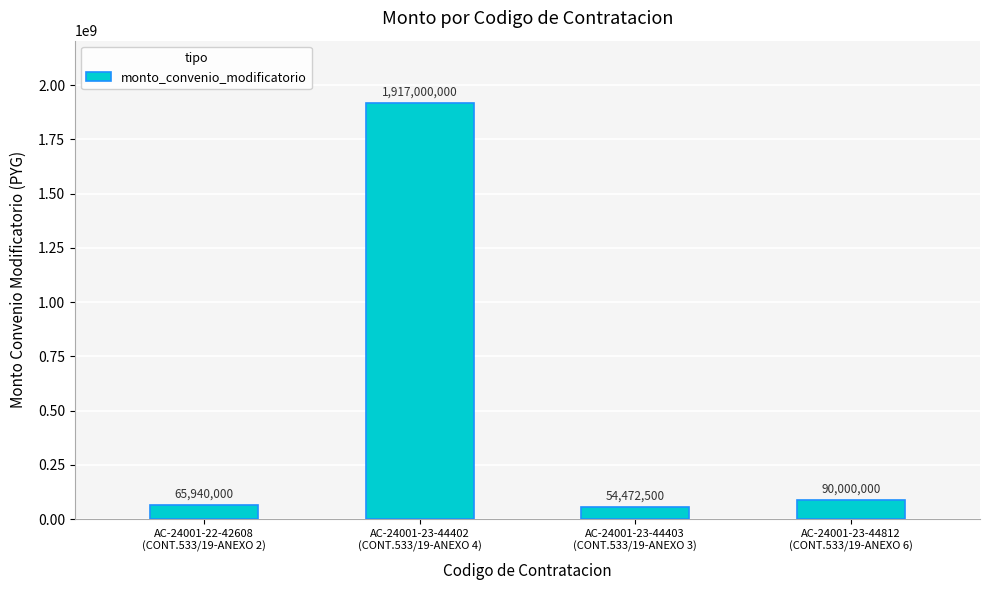

What is the change in value from AC-24001-22-42608
(CONT.533/19-ANEXO 2) to AC-24001-23-44402
(CONT.533/19-ANEXO 4)?

+1851060000